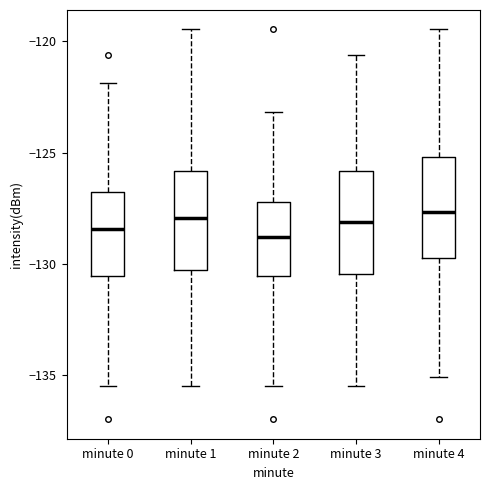

Reading left to right, transcribe this box plot: for each box, give where its median line is, the range the box spans, and where its two whiskers end, as read against the y-axis. The values are not printed on the chart, so give them approximately, as read against the axis.

minute 0: median -128.5, box -130.5 to -127.0, whiskers -135.5 to -122.0
minute 1: median -128.0, box -130.5 to -126.0, whiskers -135.5 to -119.5
minute 2: median -129.0, box -130.5 to -127.0, whiskers -135.5 to -123.0
minute 3: median -128.0, box -130.5 to -126.0, whiskers -135.5 to -120.5
minute 4: median -127.5, box -130.0 to -125.0, whiskers -135.0 to -119.5